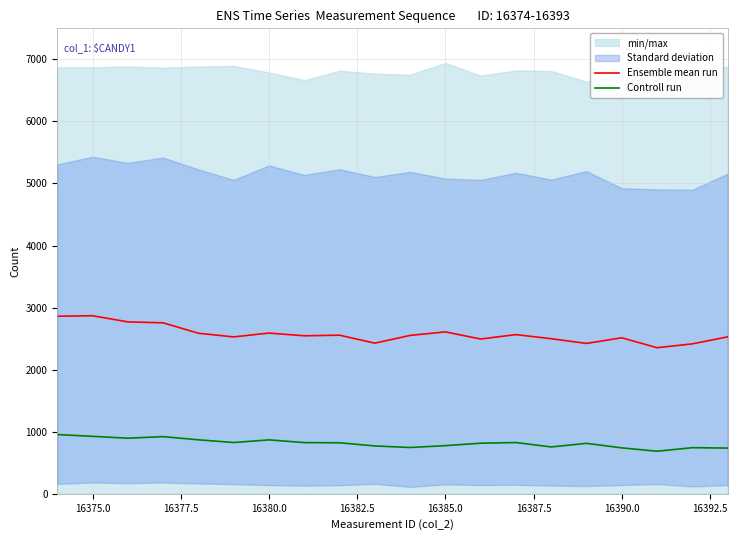

What is the difference between the second highest and second lowest values in the Ensemble mean run series?

445